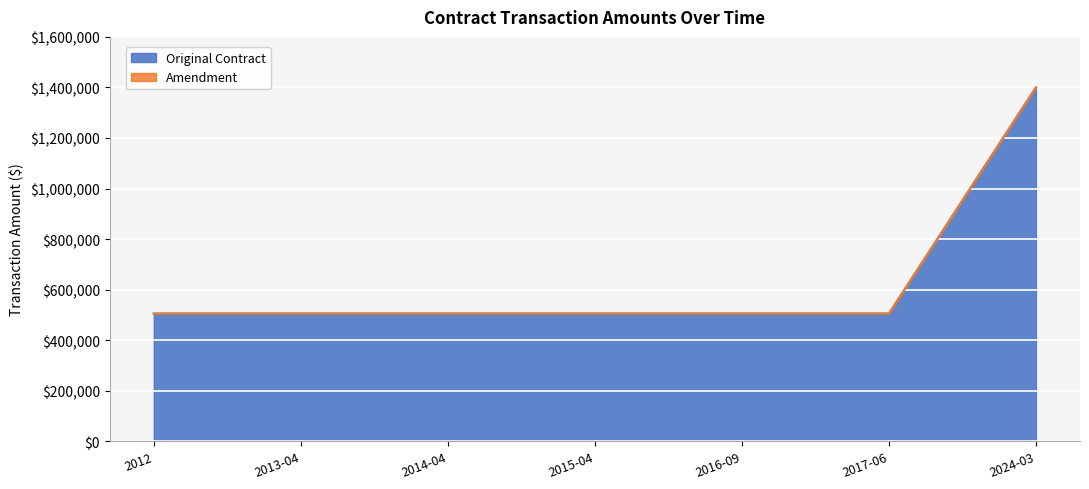

What is the value of the 7th point from the left?

1400000